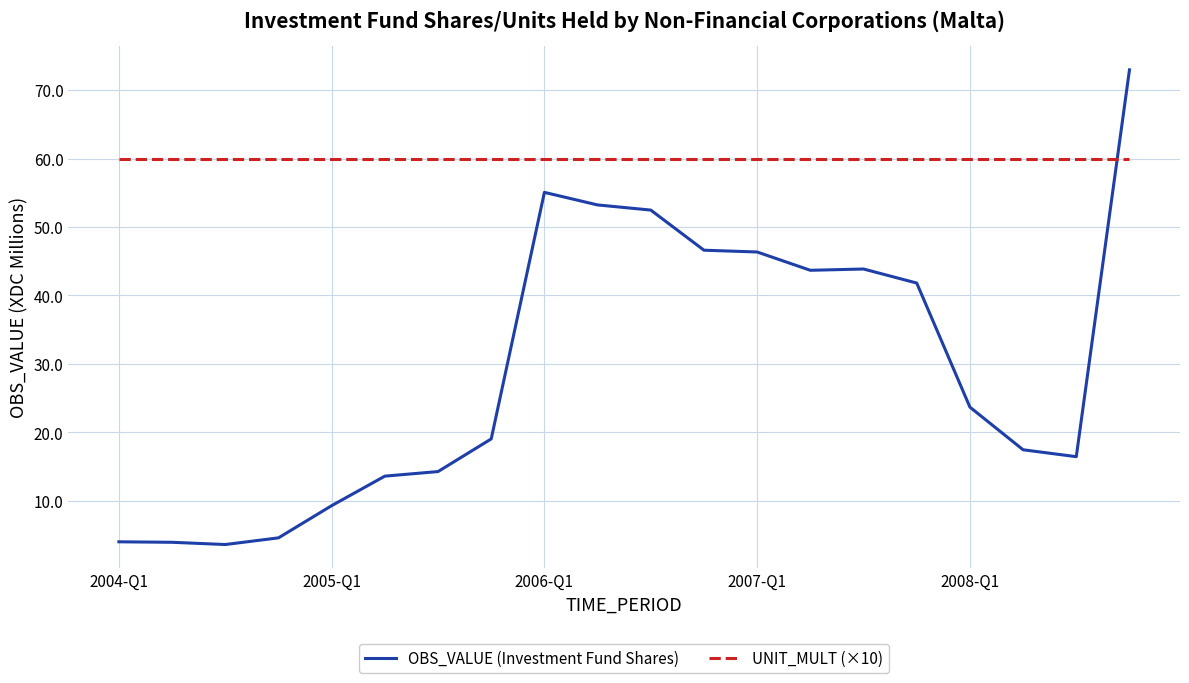

What is the sum of all UNIT_MULT (×10) values?

1200.0